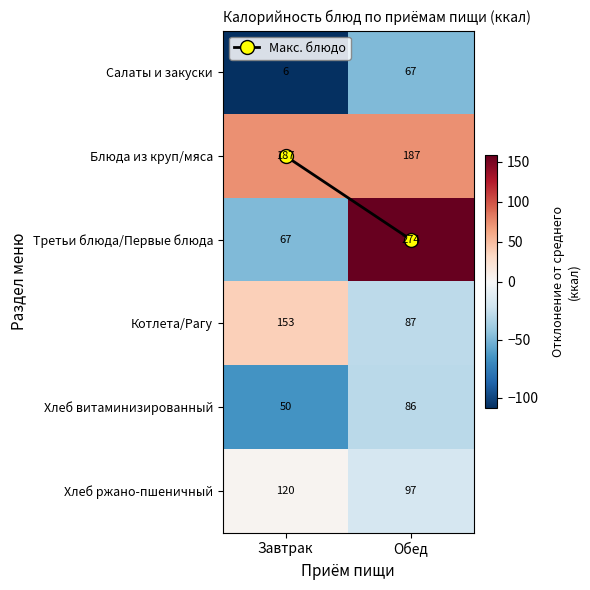

At Обед, list the series in order from smallest to largest.

Салаты и закуски, Хлеб витаминизированный, Котлета/Рагу, Хлеб ржано-пшеничный, Блюда из круп/мяса, Третьи блюда/Первые блюда